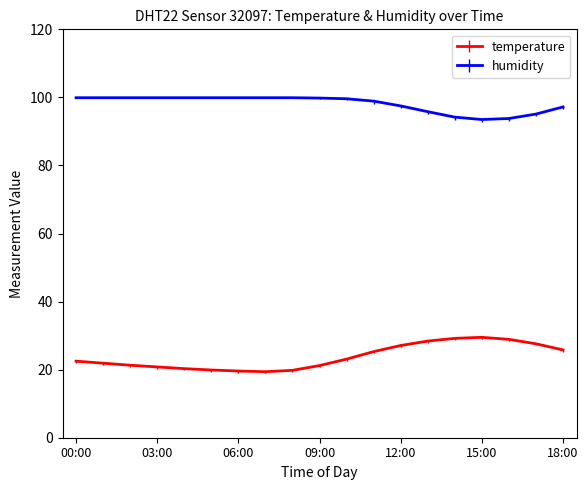

List the series in order of their peak value, lowest first.

temperature, humidity